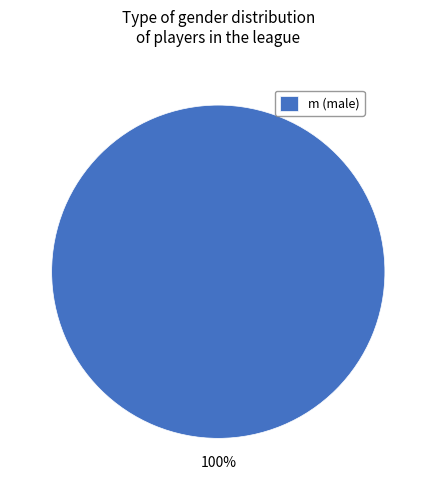

Rank the categories by value from highest to lowest.

m (male)